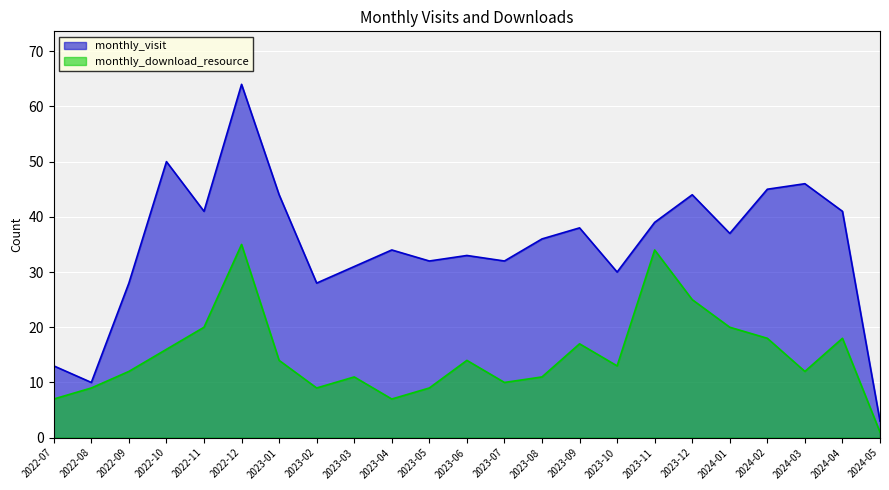

What is the label of the 21st point from the left?

2024-03